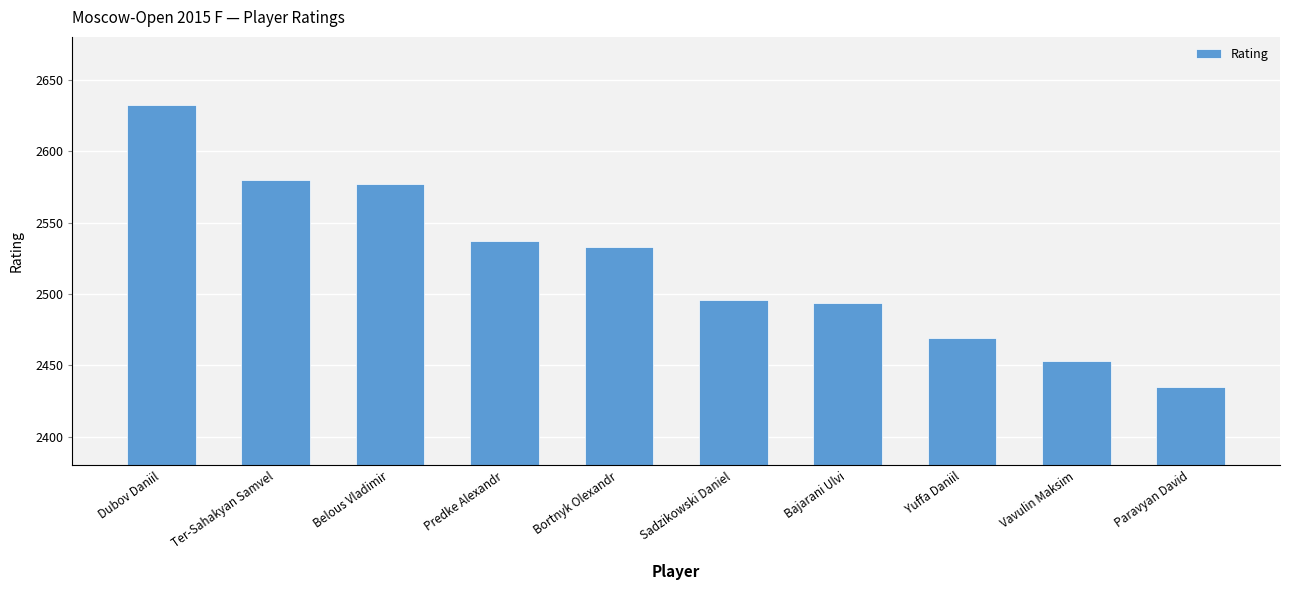

Which category has the lowest value across all series?

Paravyan David